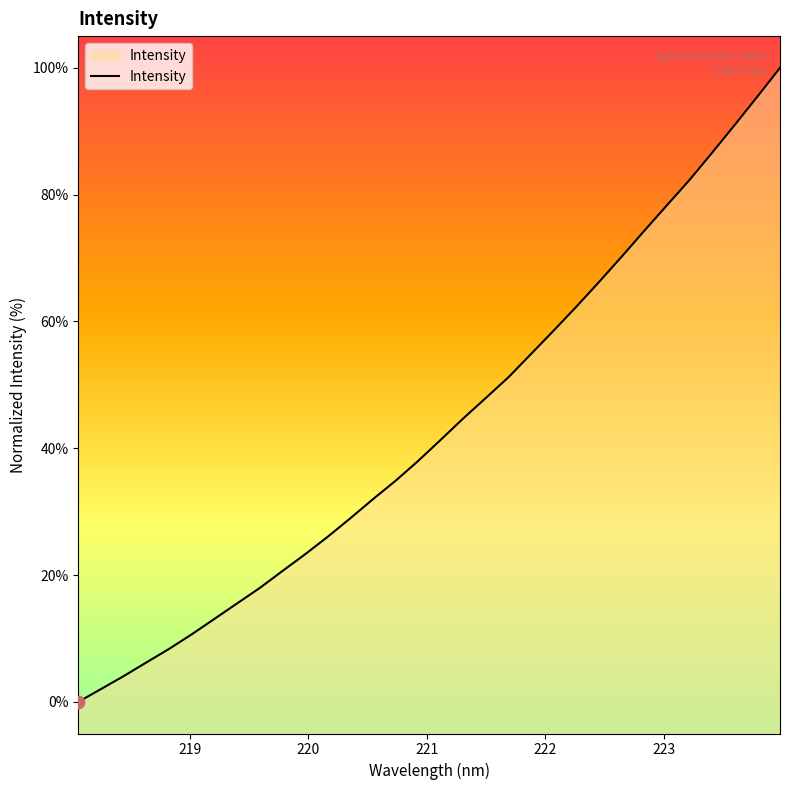

What is the change in value from 218.0596 to 218.442?

+4.1